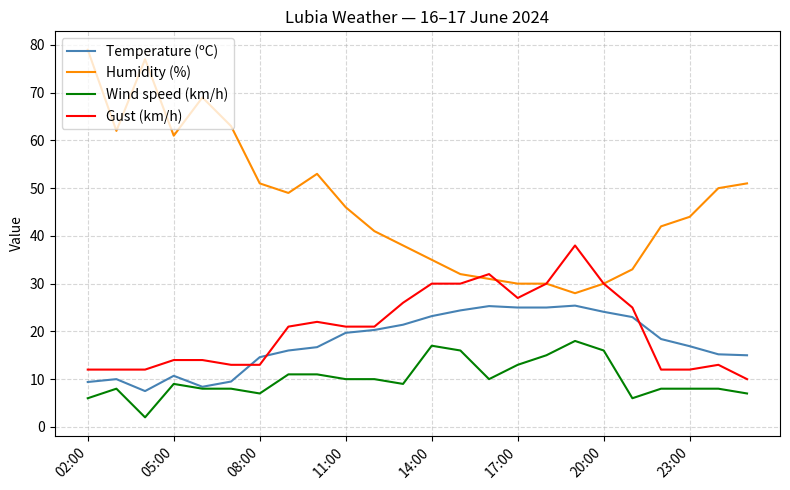

True or false: Gust (km/h) and Wind speed (km/h) intersect in this chart.

False